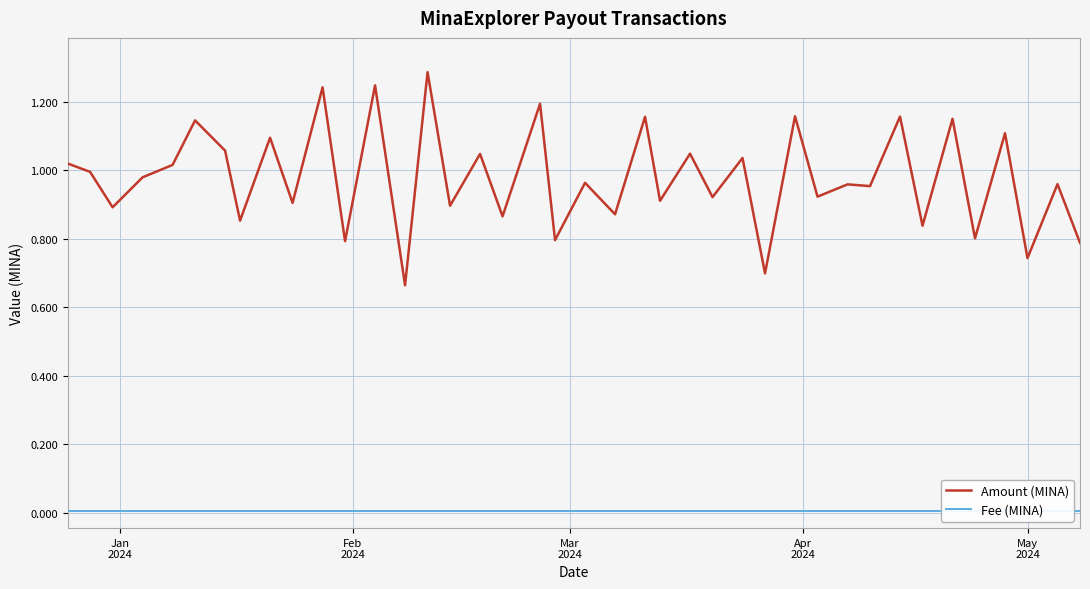

In Amount (MINA), how many points are higher than both neighbors (excluding endpoints)?

17